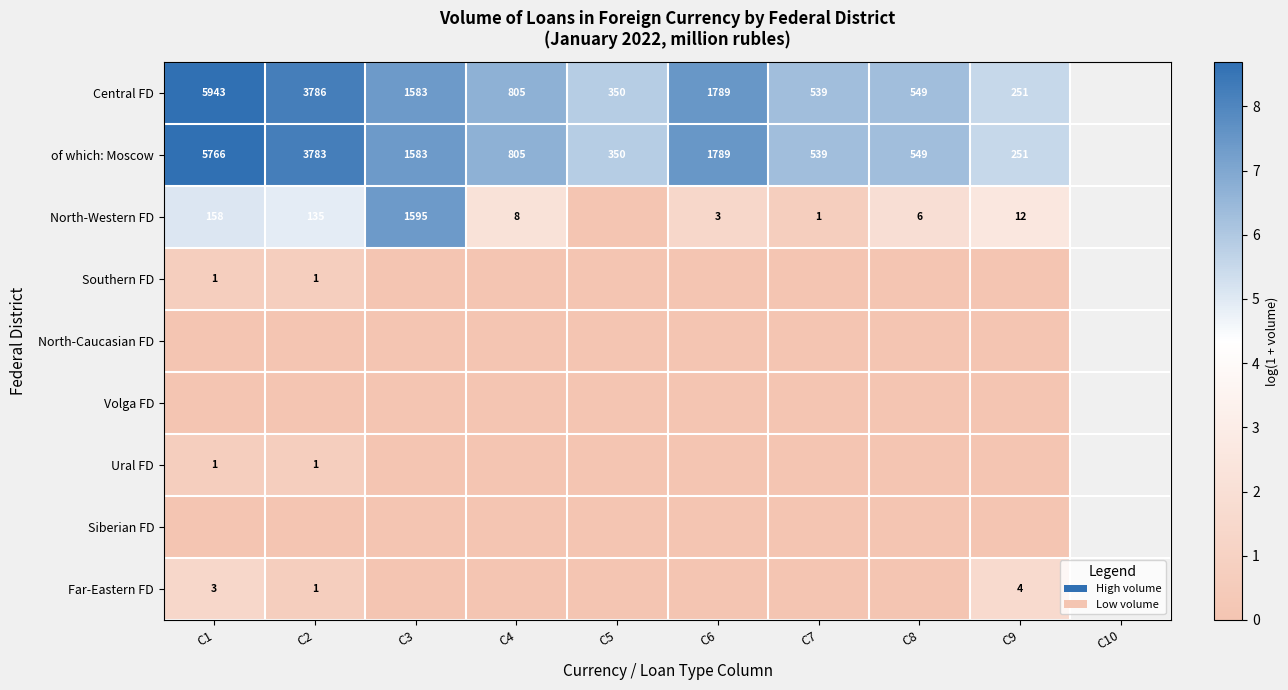

What is the difference between the maximum and second lowest values in the of which: Moscow series?

5416